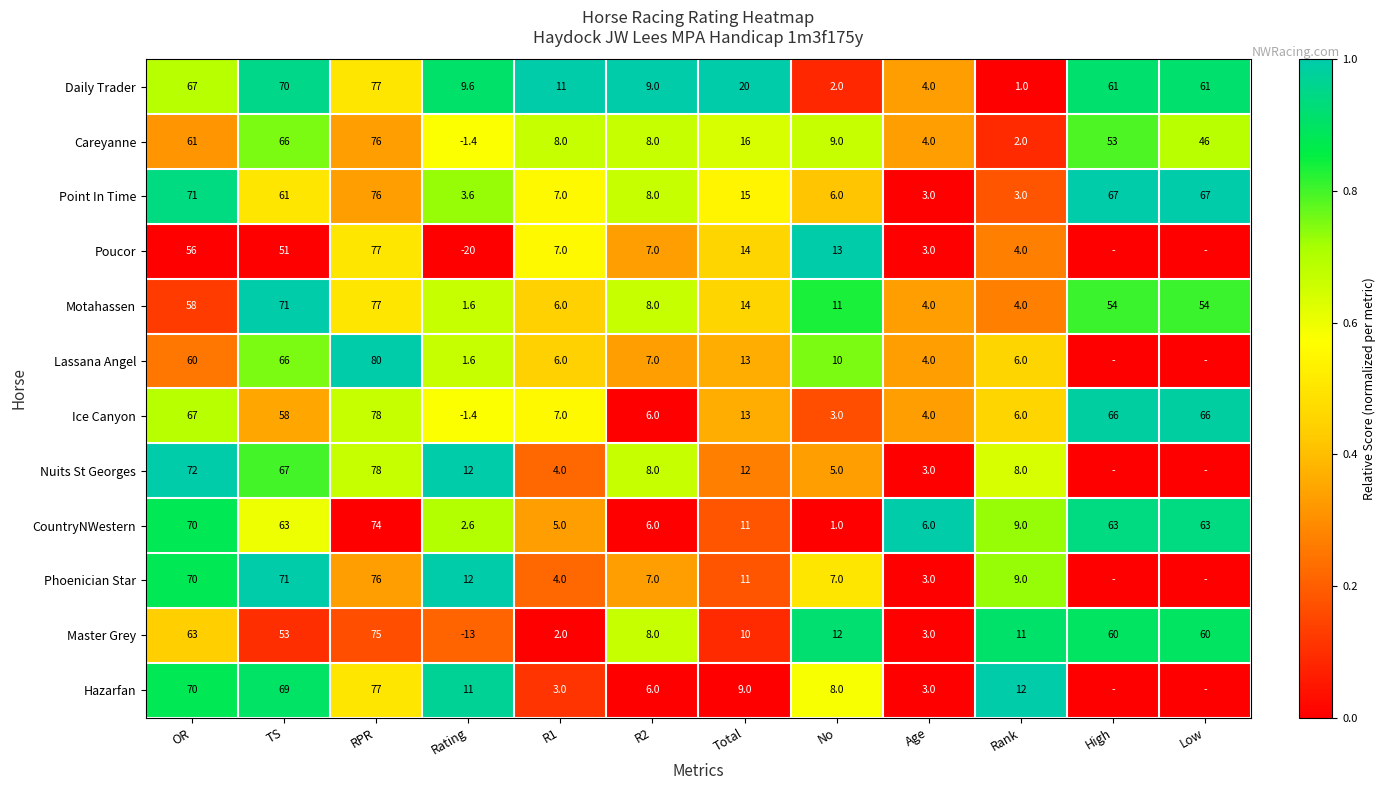

Is the value of CountryNWestern at R1 greater than the value of Poucor at TS?

No